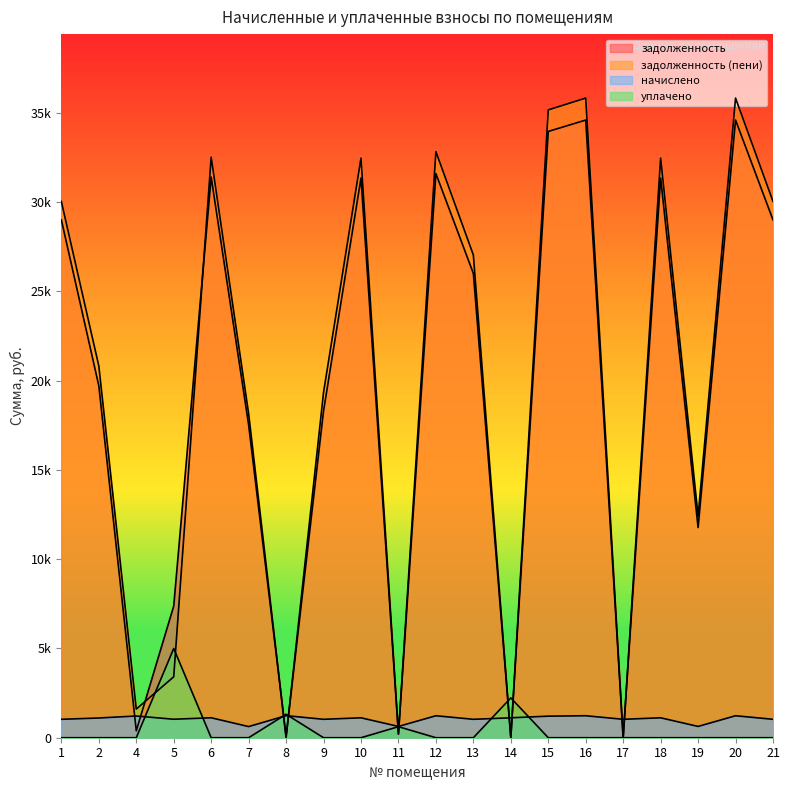

What is the difference between the second highest and minimum values in the уплачено series?

2230.0